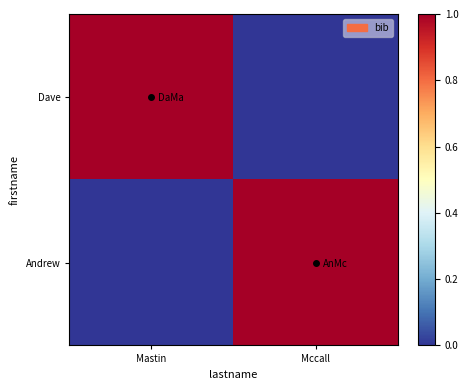

At how many categories does at least one series exceed 0?

2